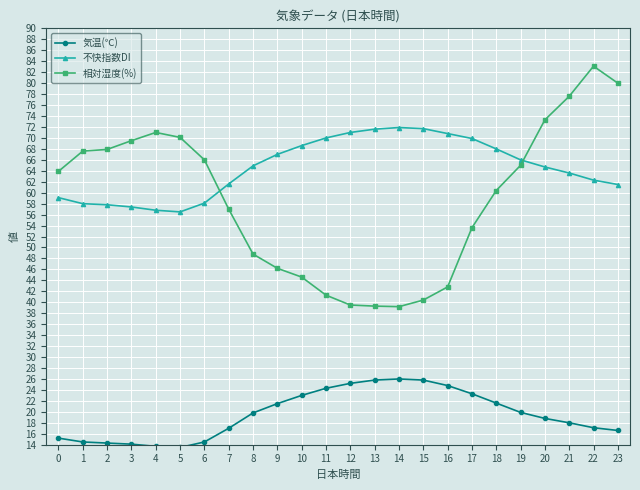

What is the minimum value for 不快指数DI?

56.5